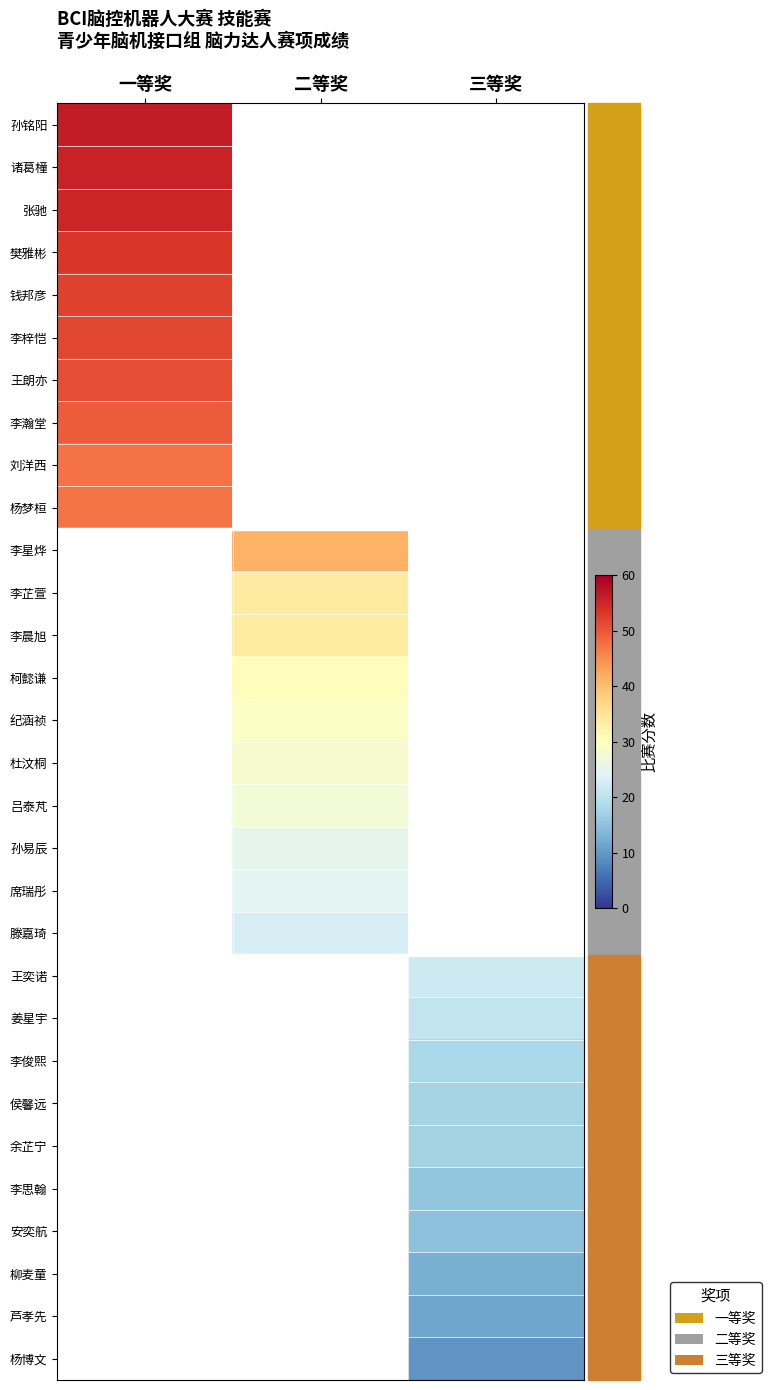

True or false: 刘洋西 has a value of 71.9 at 一等奖.

False